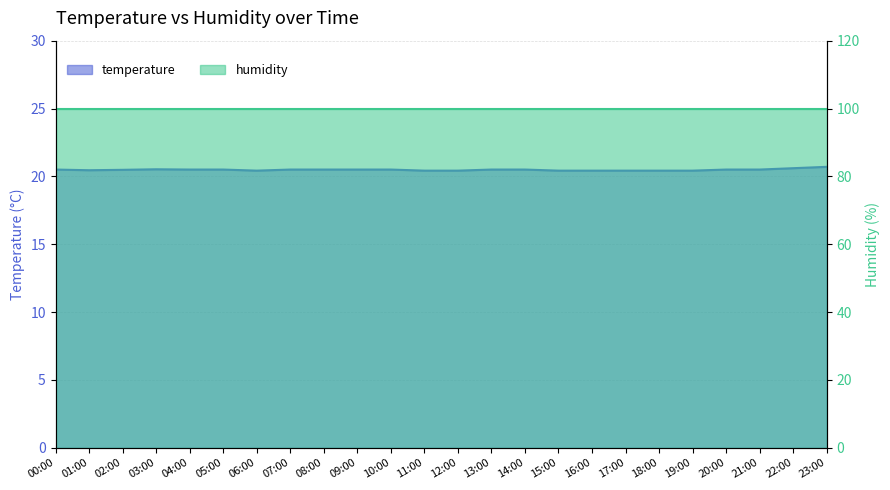

Does the chart display data point markers on the line(s)?

No